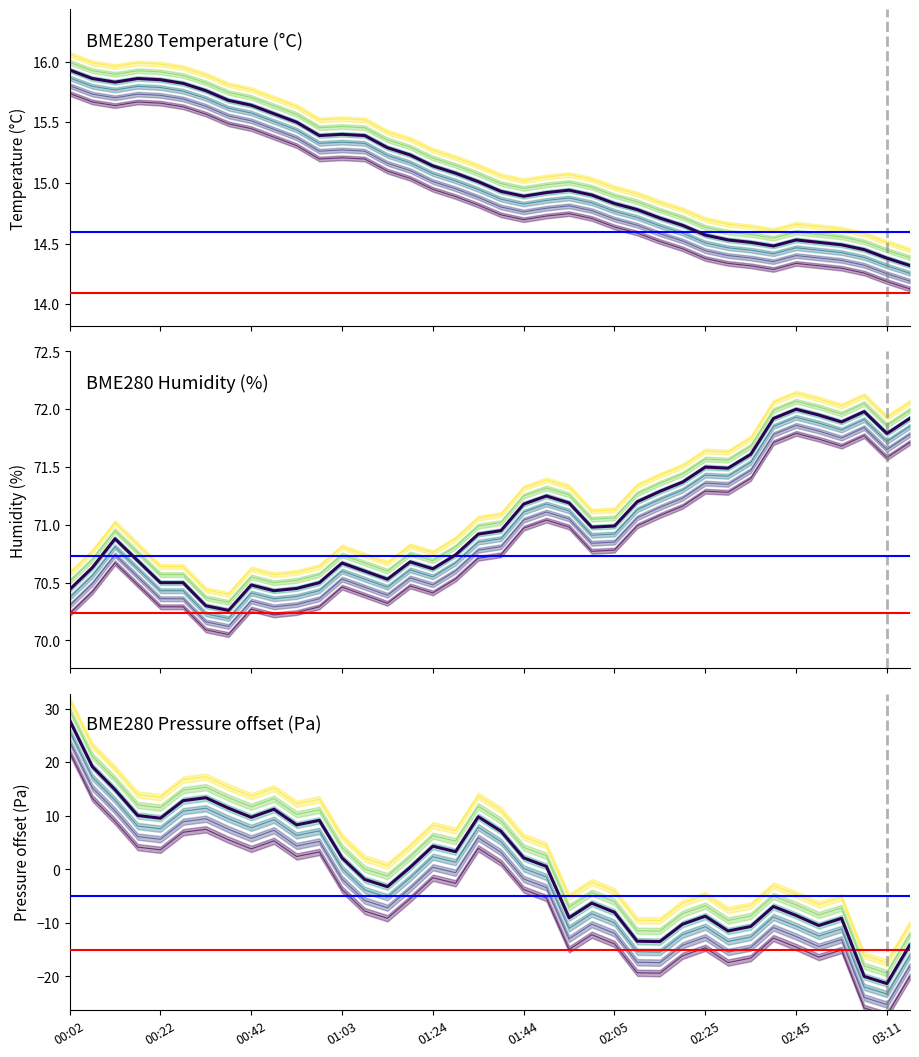

What is the difference between the second highest and second lowest values in the BME280_temperature series?

1.5